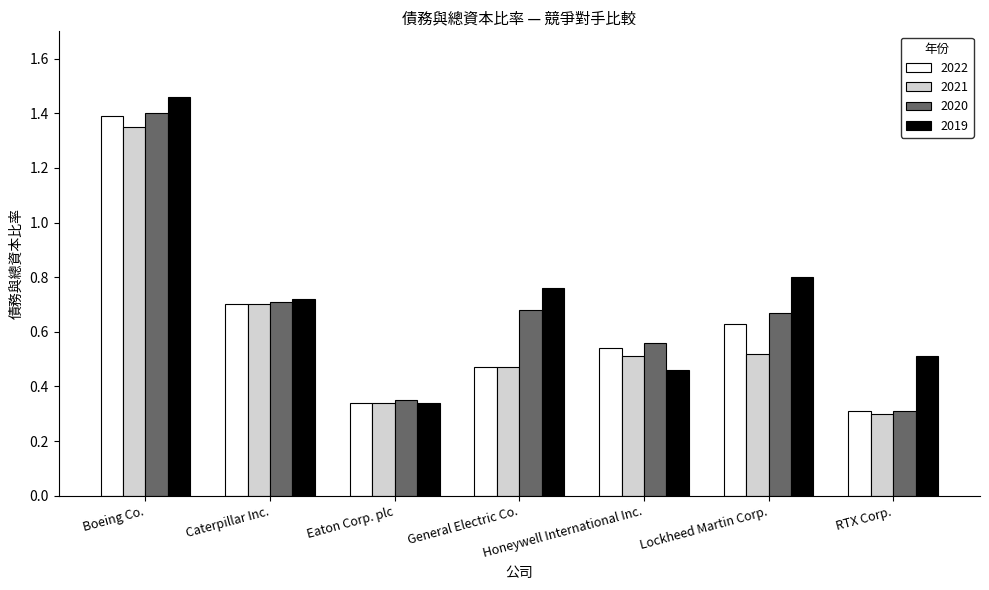

At which category is the sum across all series the highest?

Boeing Co.